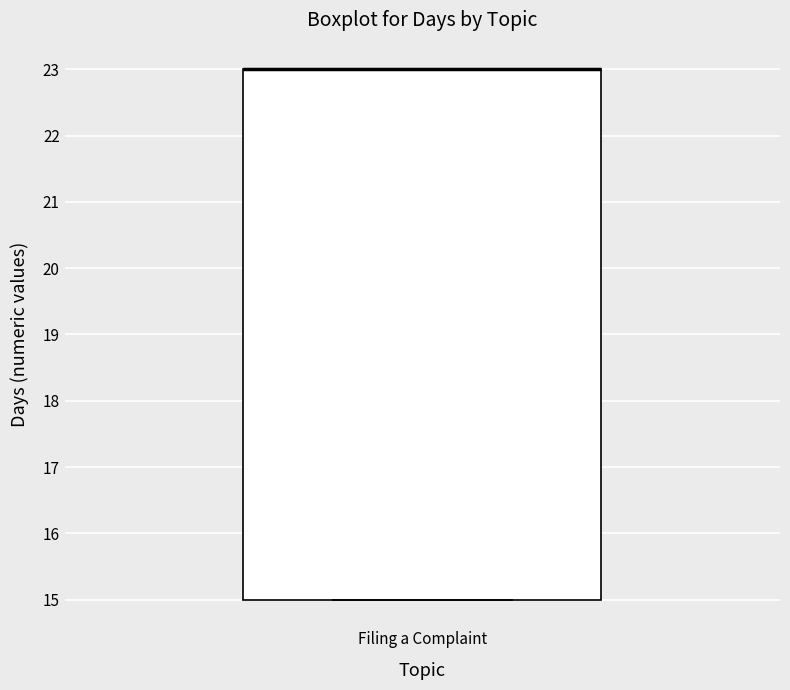

Where is the upper edge of the box for Filing a Complaint on the y-axis? The values are not printed on the chart, so give them approximately, as read against the axis.

23